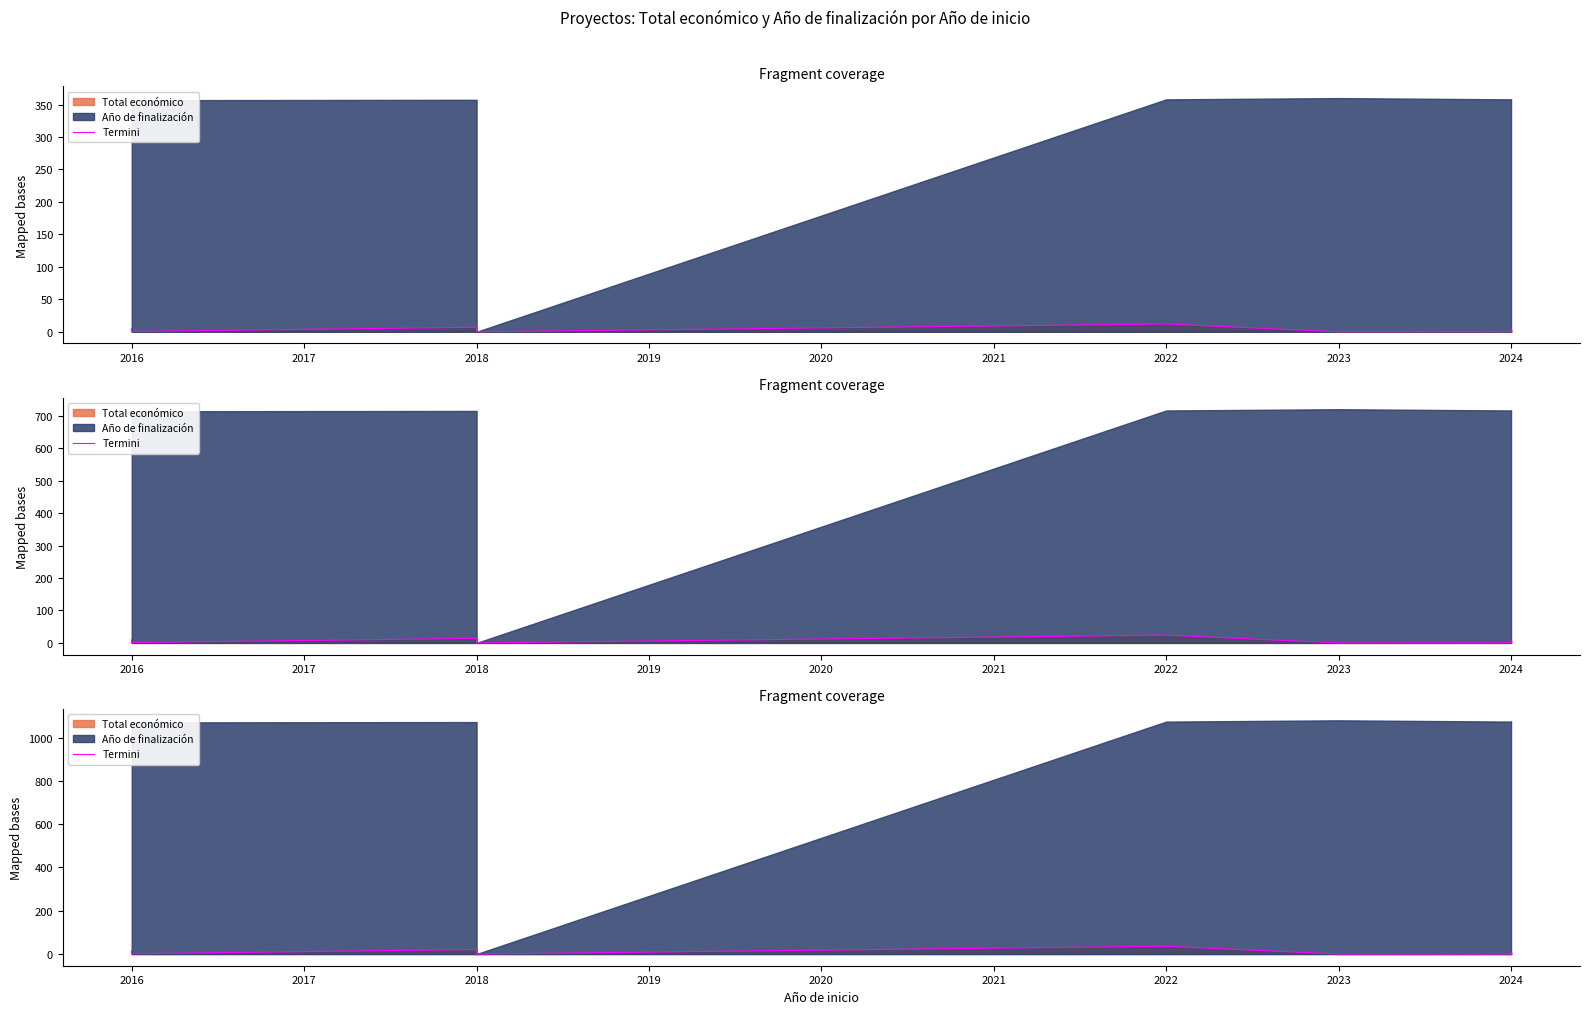

What is the difference between the second highest and minimum values?

21.0